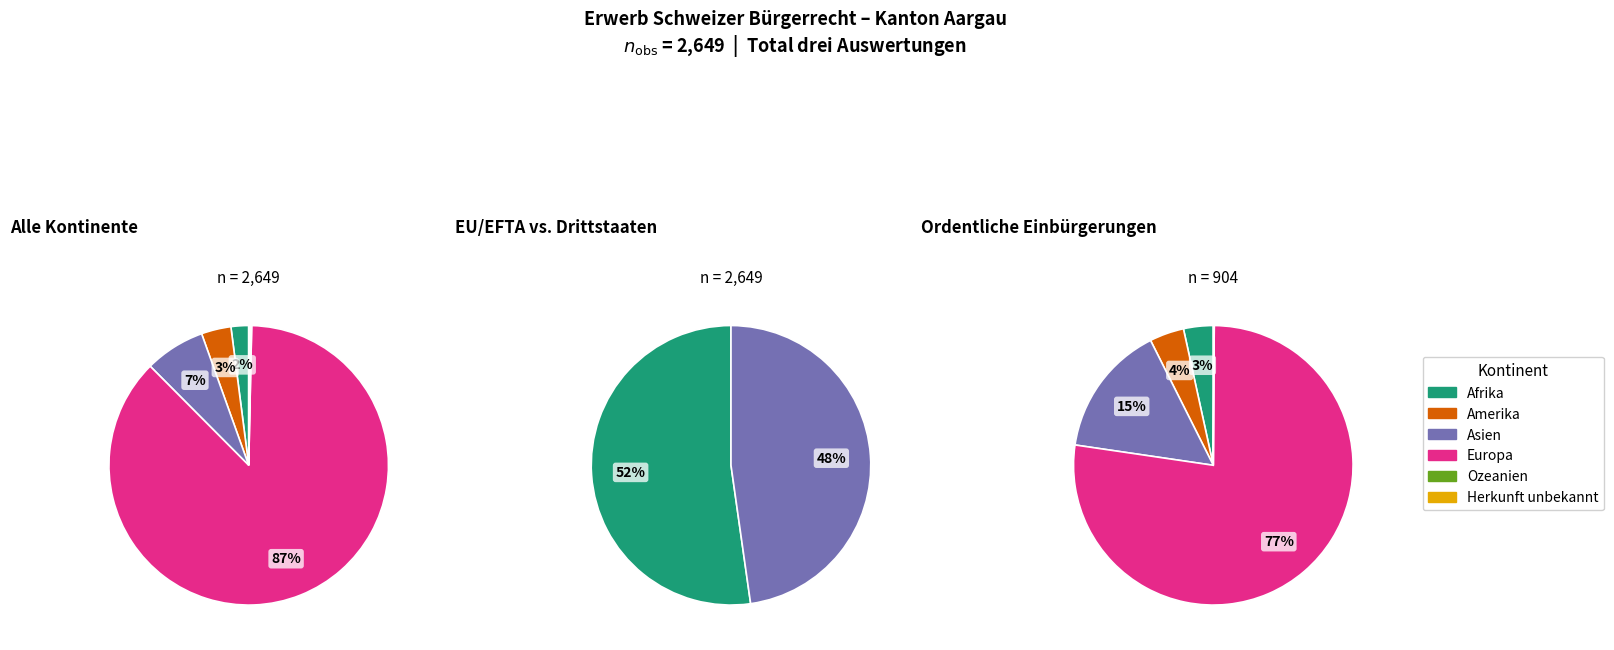

Approximately how many times larger is the value at Herkunft unbekannt compared to Afrika?

0.1